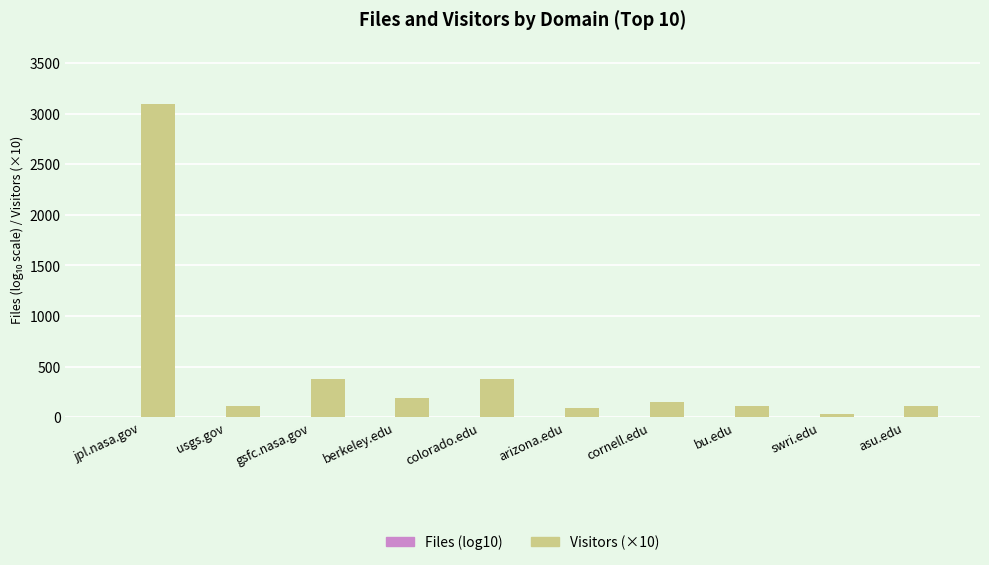

The value of Visitors (×10) at usgs.gov is 110.0. True or false?

True